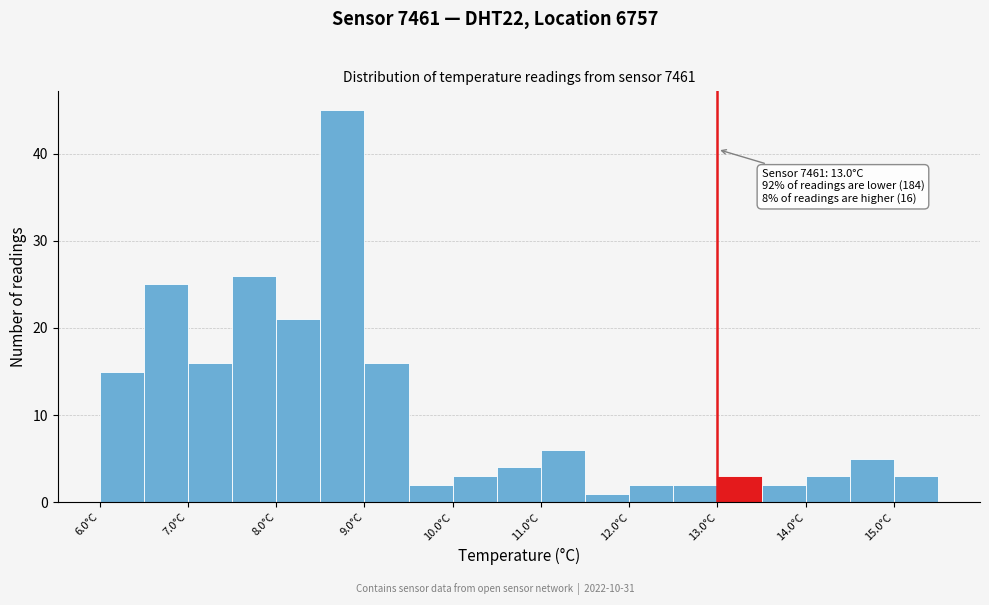

Over which range of the x-axis is the bar tallest?

8.5 to 9.0